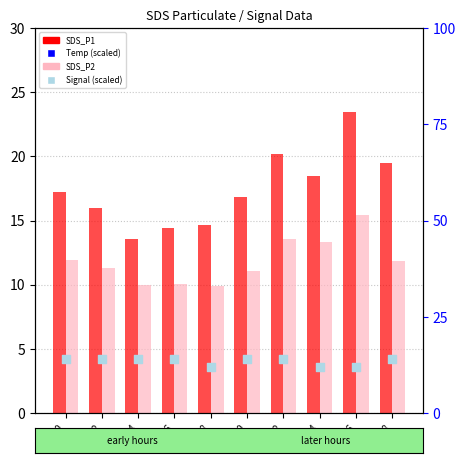

What are all the series names shown in the legend?

SDS_P1, SDS_P2, Temp (scaled), Signal (scaled)